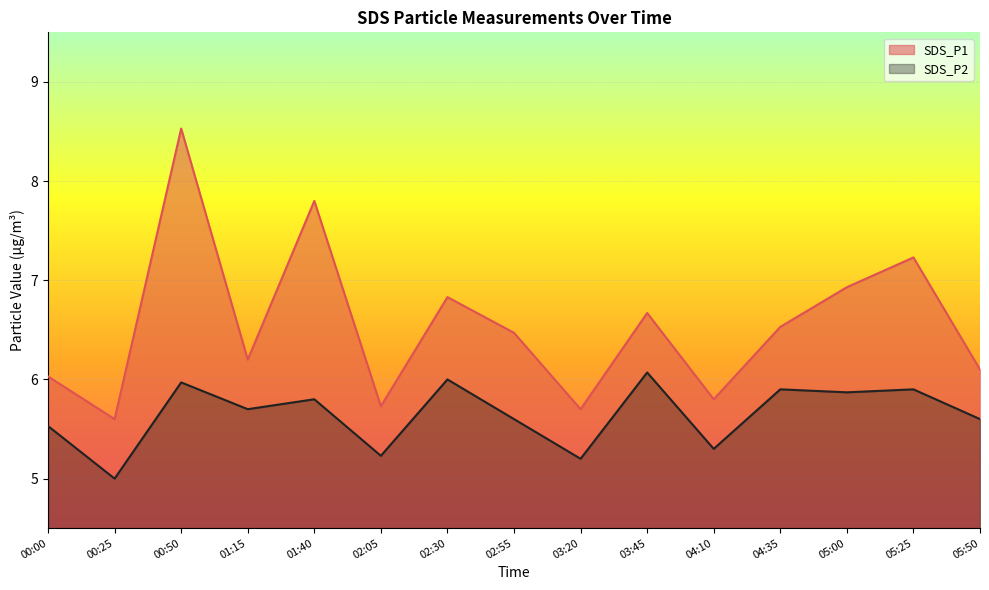

What is the highest value of the SDS_P2 series?

6.1